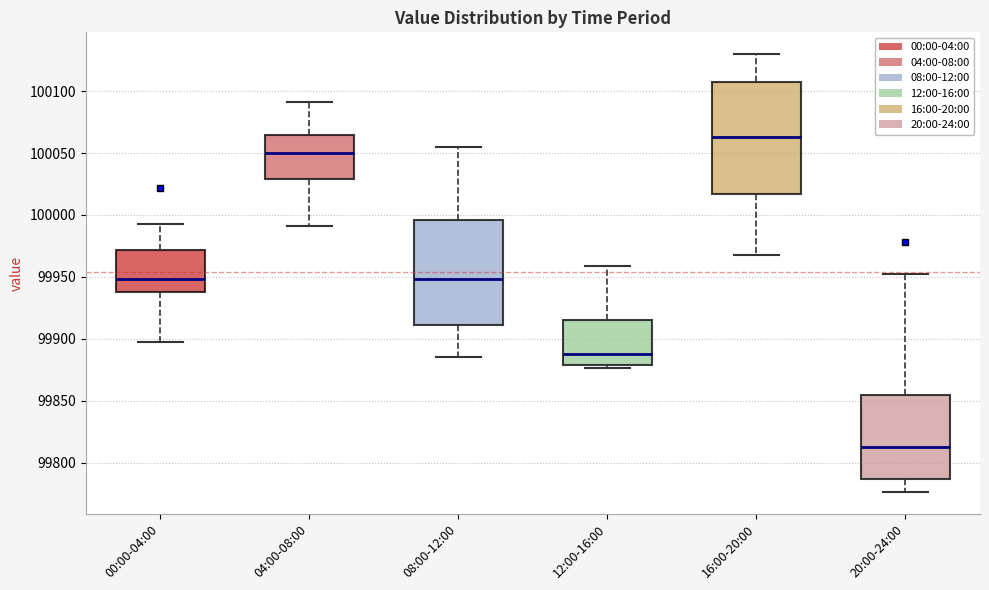

Reading left to right, transcribe this box plot: for each box, give where its median line is, the range the box spans, and where its two whiskers end, as read against the y-axis. The values are not printed on the chart, so give them approximately, as read against the axis.

00:00-04:00: median 99950, box 99940 to 99970, whiskers 99895 to 99990
04:00-08:00: median 100050, box 100030 to 100065, whiskers 99990 to 100090
08:00-12:00: median 99950, box 99910 to 99995, whiskers 99885 to 100055
12:00-16:00: median 99890, box 99880 to 99915, whiskers 99875 to 99960
16:00-20:00: median 100065, box 100015 to 100110, whiskers 99970 to 100130
20:00-24:00: median 99810, box 99785 to 99855, whiskers 99775 to 99955